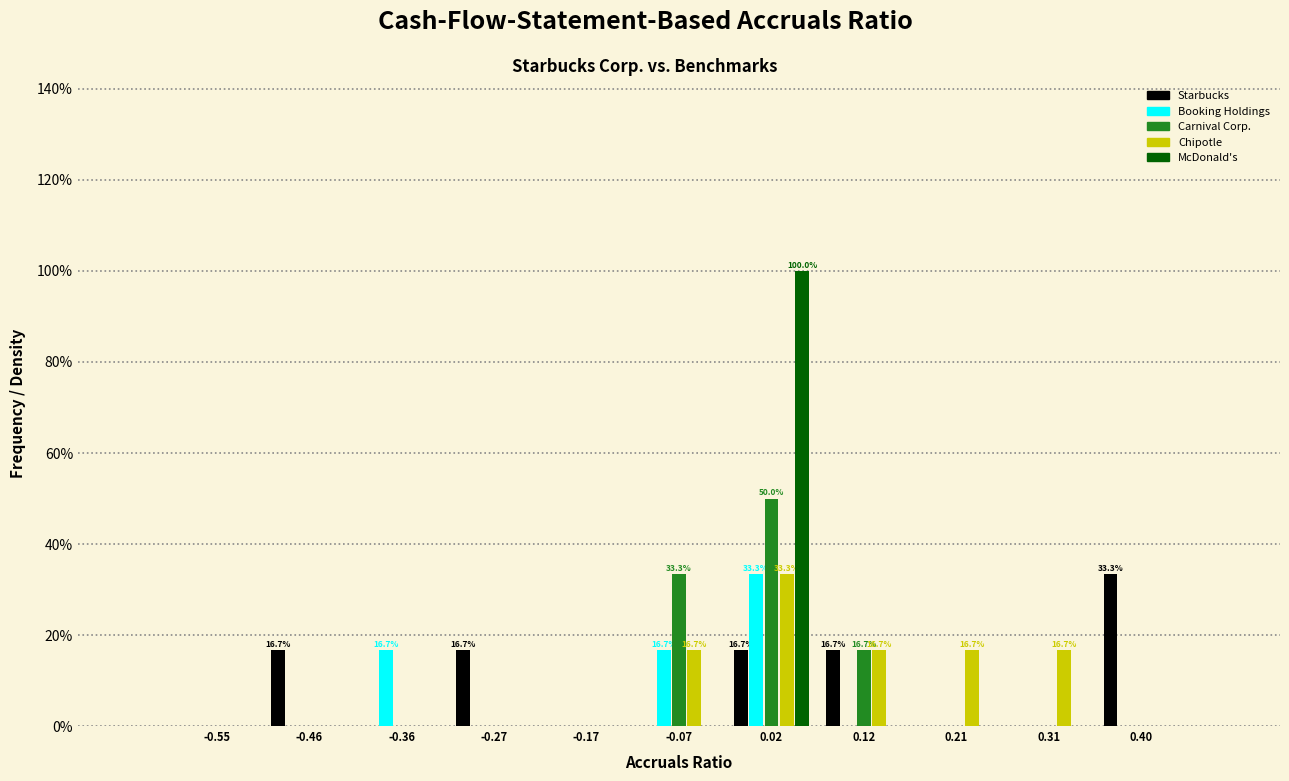

In the Chipotle series, which range on the x-axis has the tallest bar?

-0.03 to 0.07